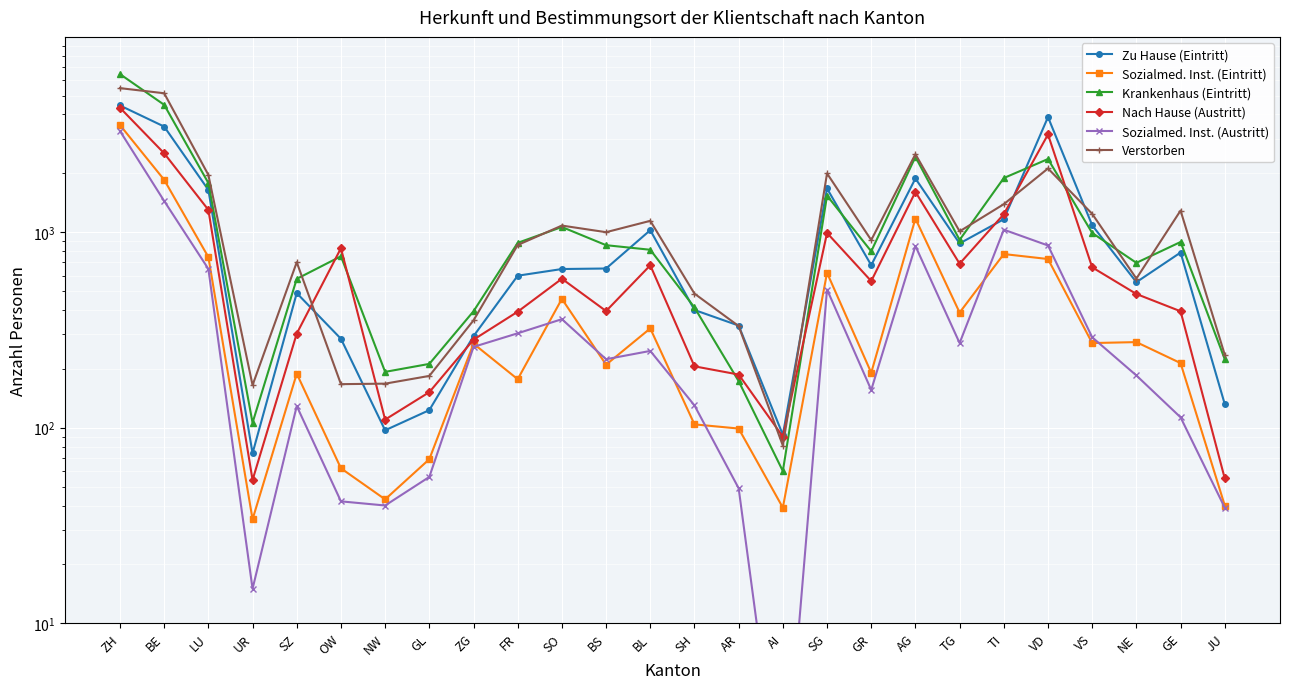

What is the approximate value of Sozialmed. Inst. (Austritt) at BL?

247